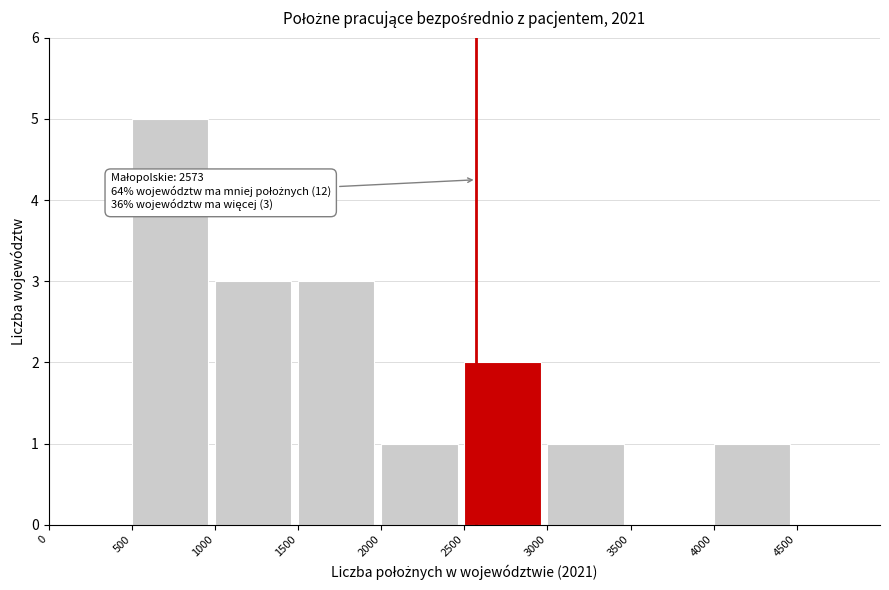

Which range on the x-axis has the tallest bar?

500 to 1000